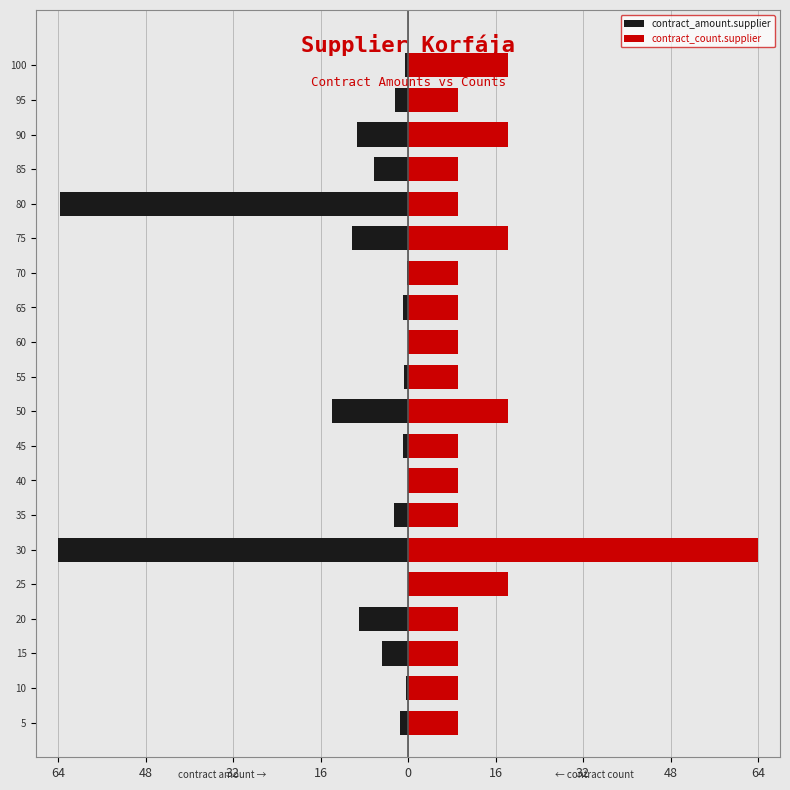

What is the sum of all contract_amount.supplier values?

-191.8